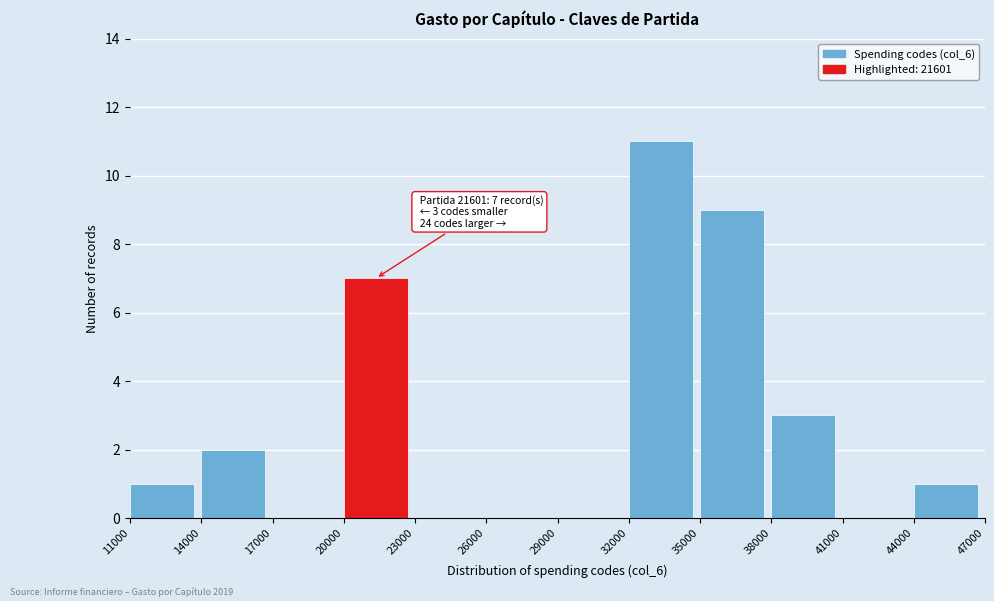

Over which range of the x-axis is the bar tallest?

32000 to 35000